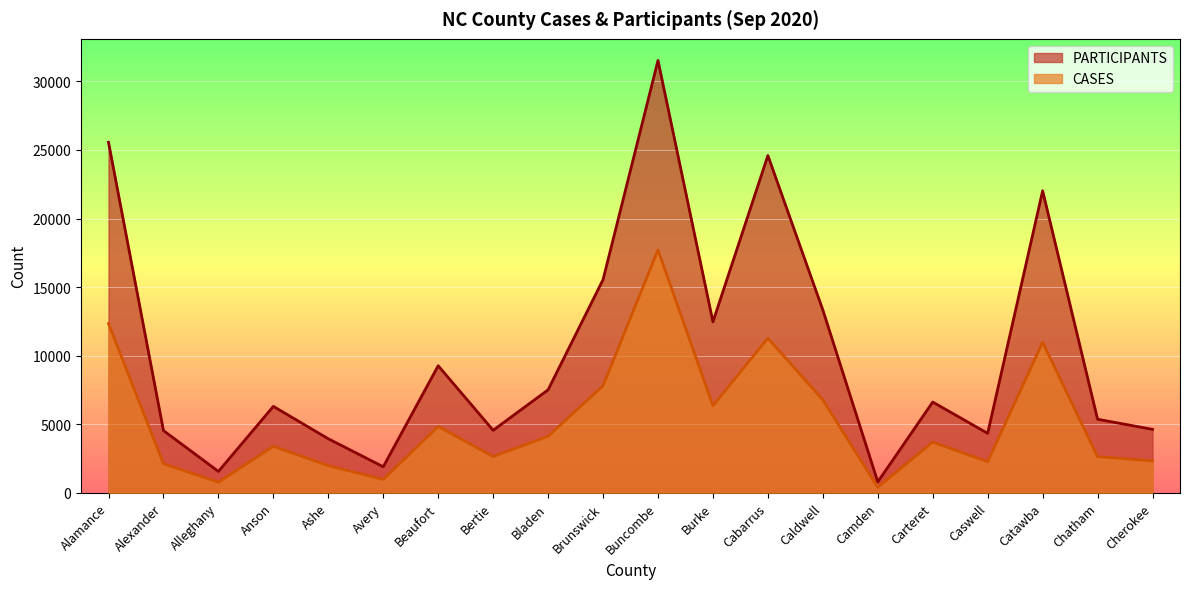

Reading left to right, extract all data points from this chart.

CASES: 12345	2121	776	3392	1983	978	4839	2648	4123	7808	17712	6348	11278	6779	401	3702	2265	10979	2636	2329
PARTICIPANTS: 25560	4538	1558	6303	3940	1898	9265	4558	7508	15541	31525	12465	24593	13331	796	6617	4335	22023	5365	4626